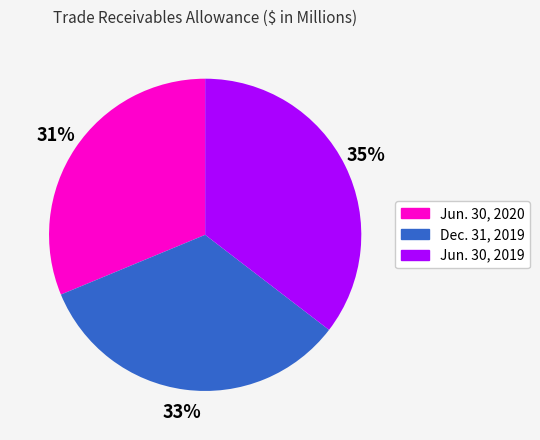

To the nearest percent, what is the difference between the Dec. 31, 2019 and Jun. 30, 2019 slice percentages?

2%